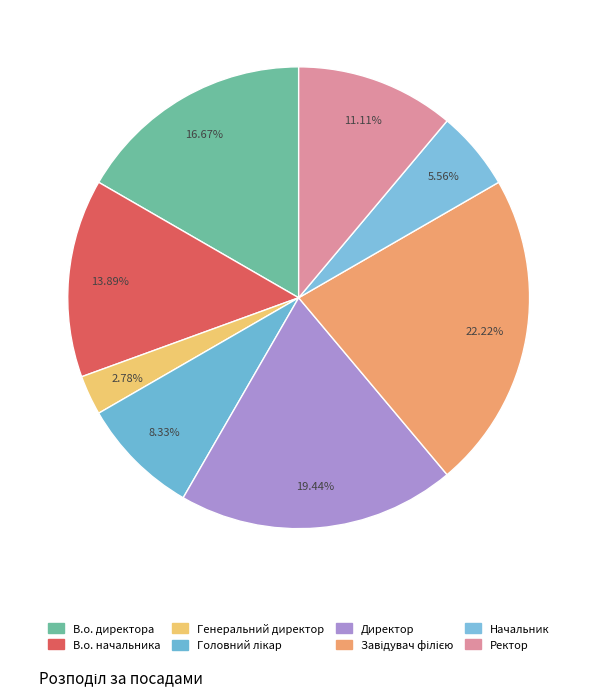

Is В.о. начальника the majority of the pie?

No